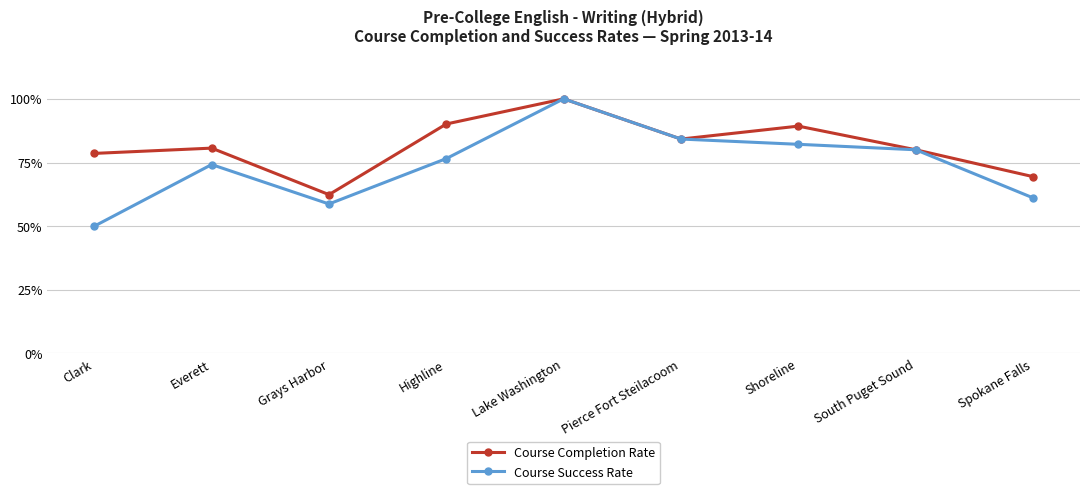

List the series in order of their overall mean, lowest first.

Course Success Rate, Course Completion Rate